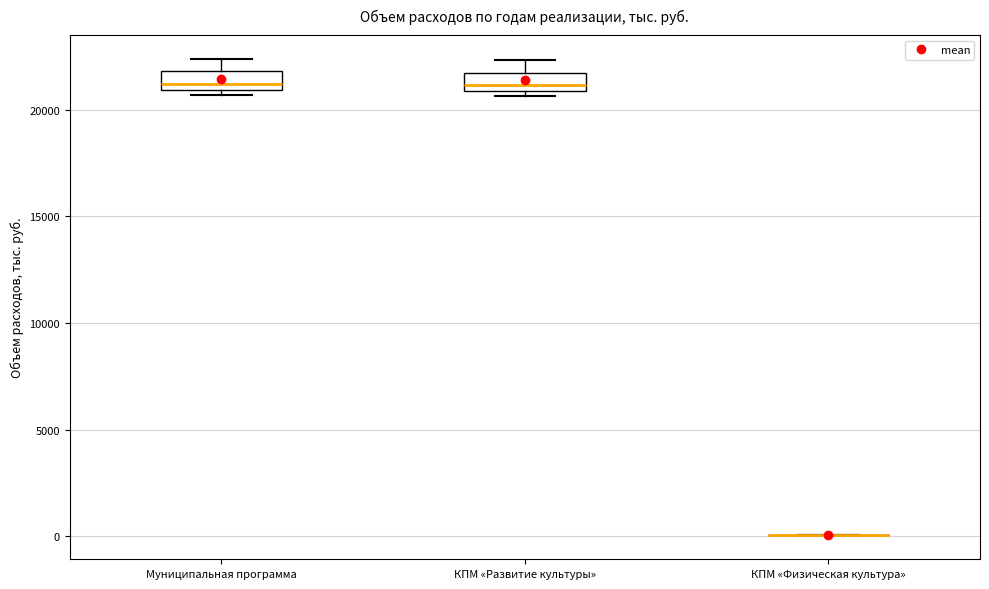

Reading left to right, transcribe this box plot: for each box, give where its median line is, the range the box spans, and where its two whiskers end, as read against the y-axis. The values are not printed on the chart, so give them approximately, as read against the axis.

Муниципальная программа: median 21000 (just above the box's lower edge), box 21000 to 22000, whiskers 20500 to 22500
КПМ «Развитие культуры»: median 21000 (just above the box's lower edge), box 21000 to 21500, whiskers 20500 to 22500
КПМ «Физическая культура»: box collapsed to a line at 0, whiskers 0 to 0